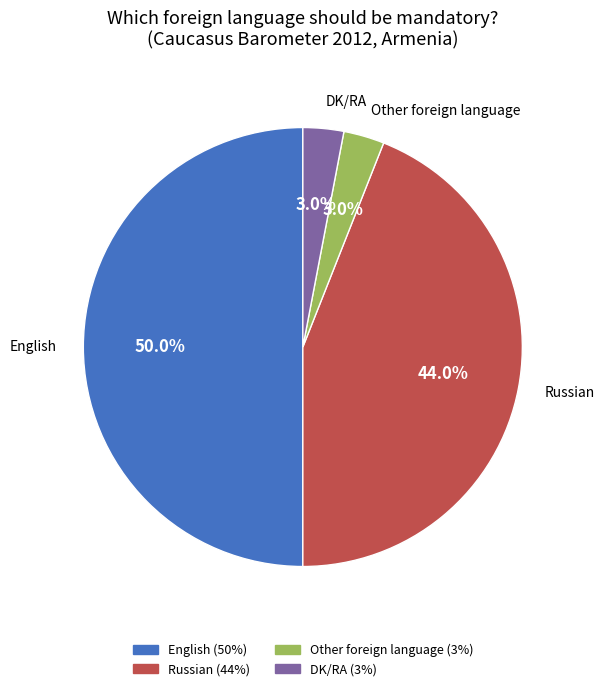

Does DK/RA represent more than half of the total?

No